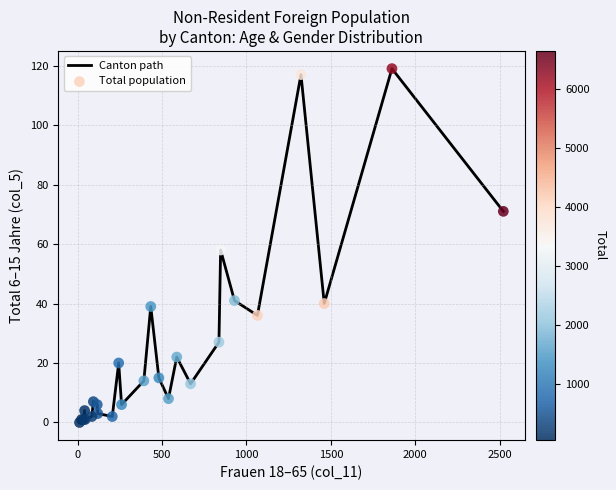

What is the difference between the maximum and minimum values?

119